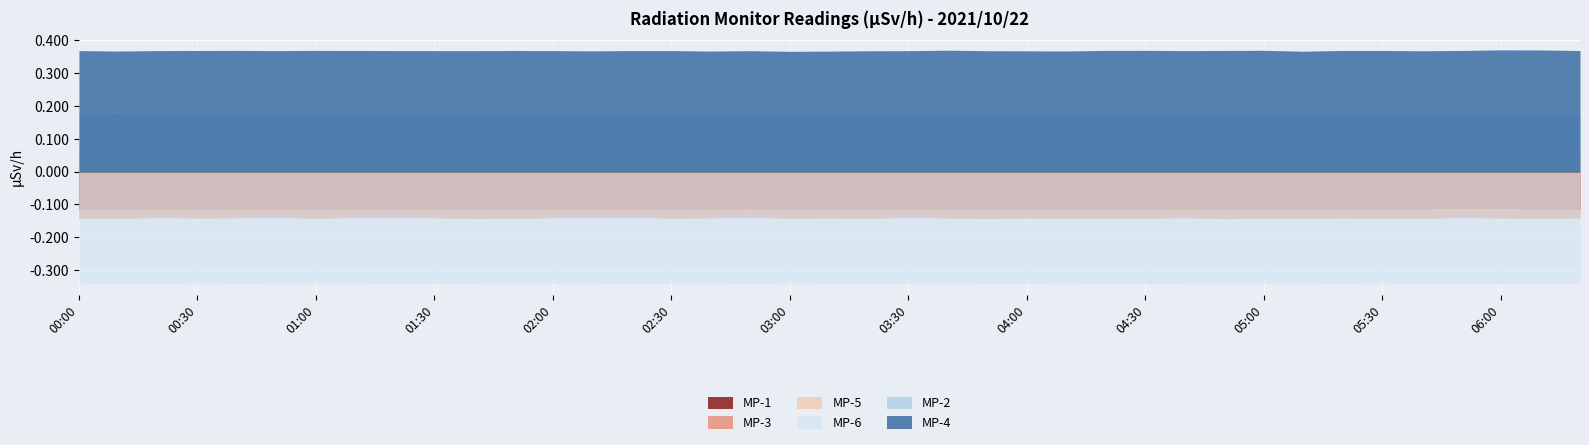

True or false: MP-6 and MP-2 intersect in this chart.

False